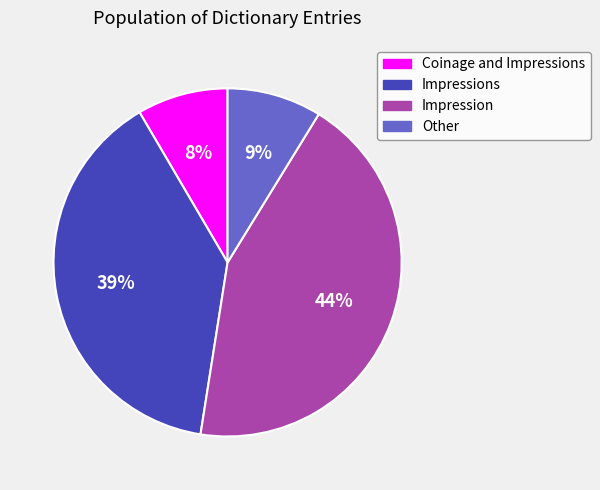

How many segments does this pie chart have?

4